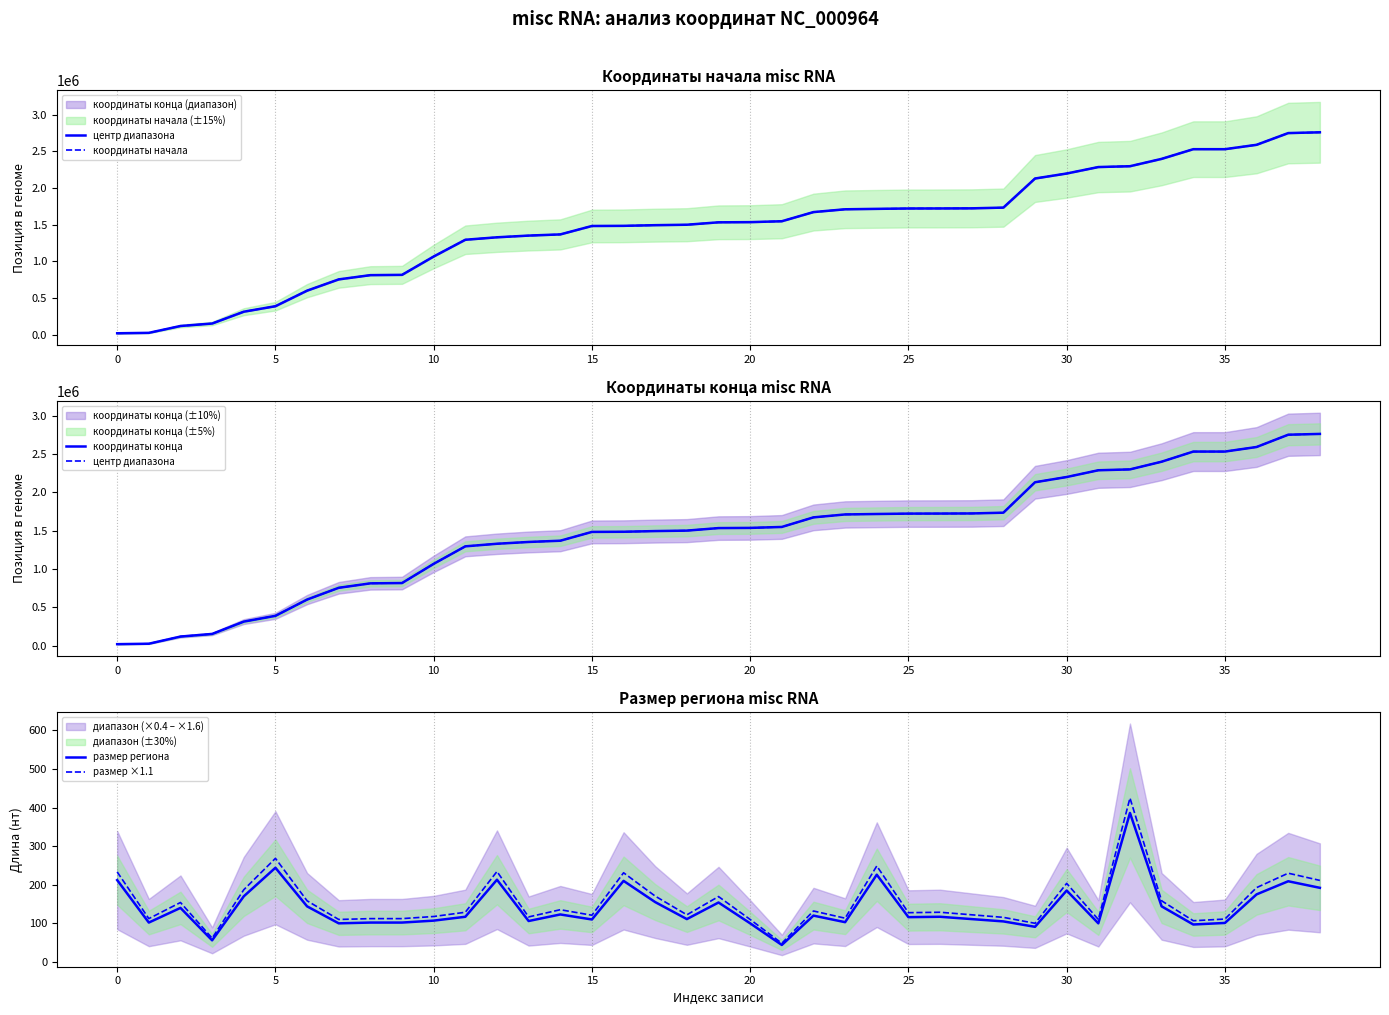

What is the difference between the highest and lowest values at 30?

755286.0